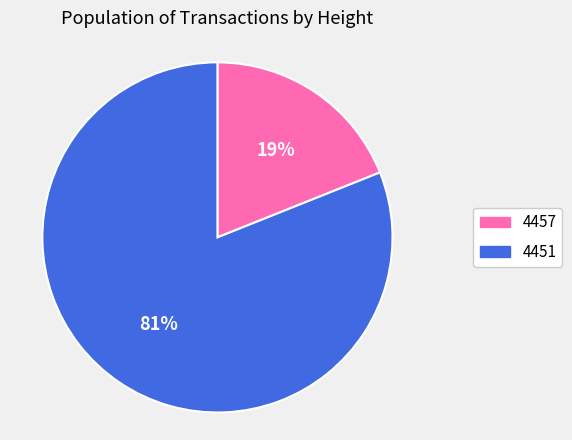

Rank the categories by value from highest to lowest.

4451, 4457